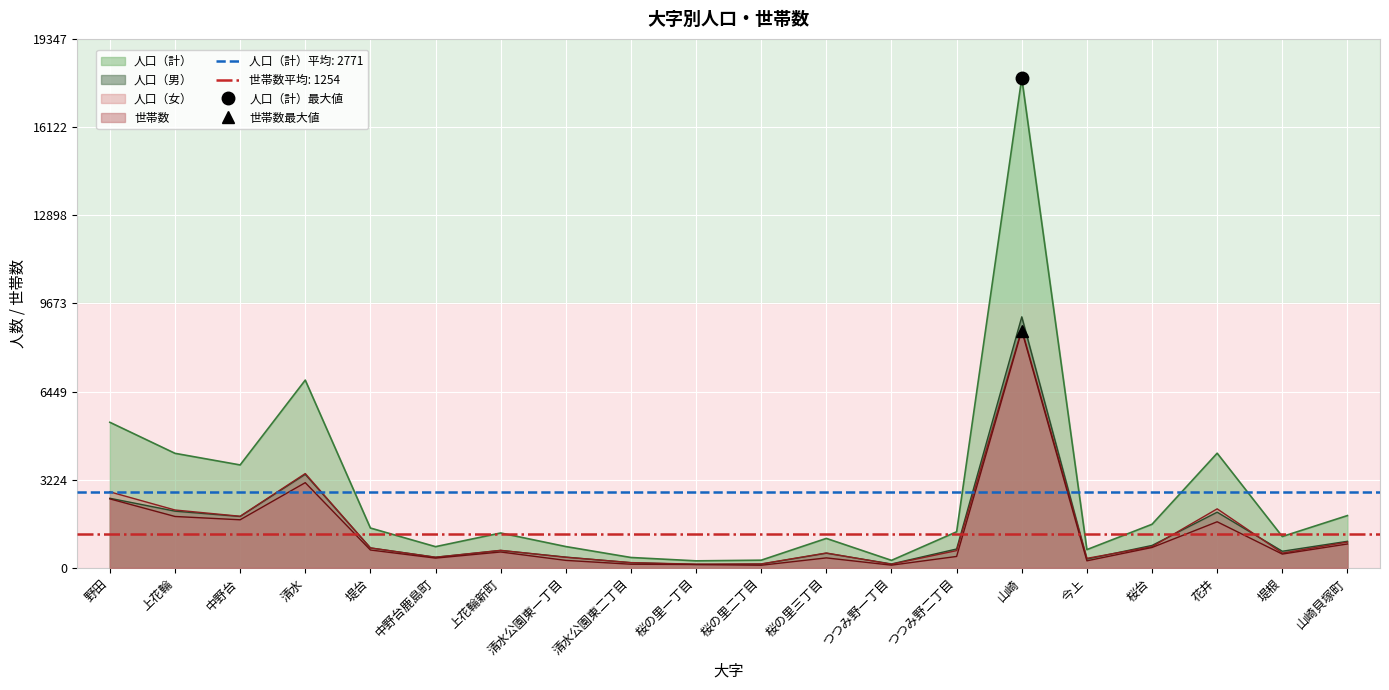

At which label does 人口（計） reach its minimum?

桜の里一丁目